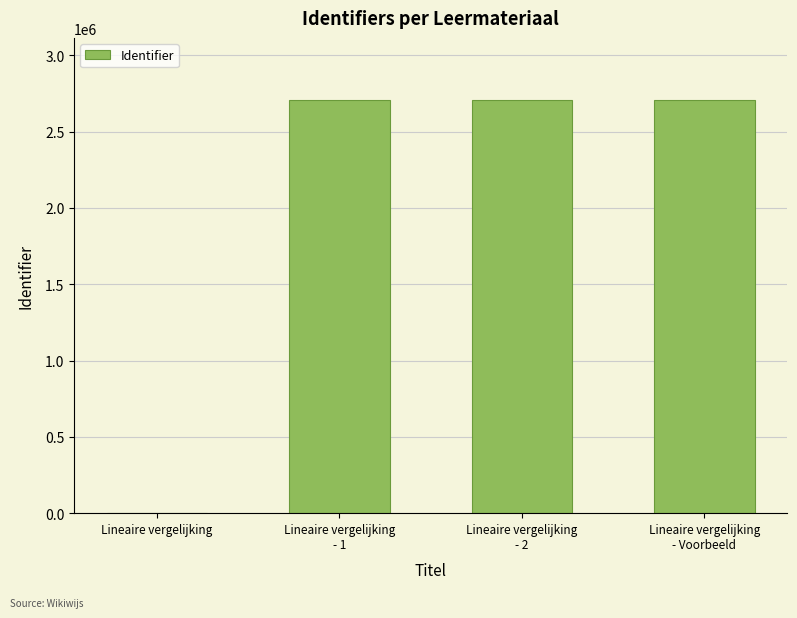

What is the greatest value displayed?

2707214